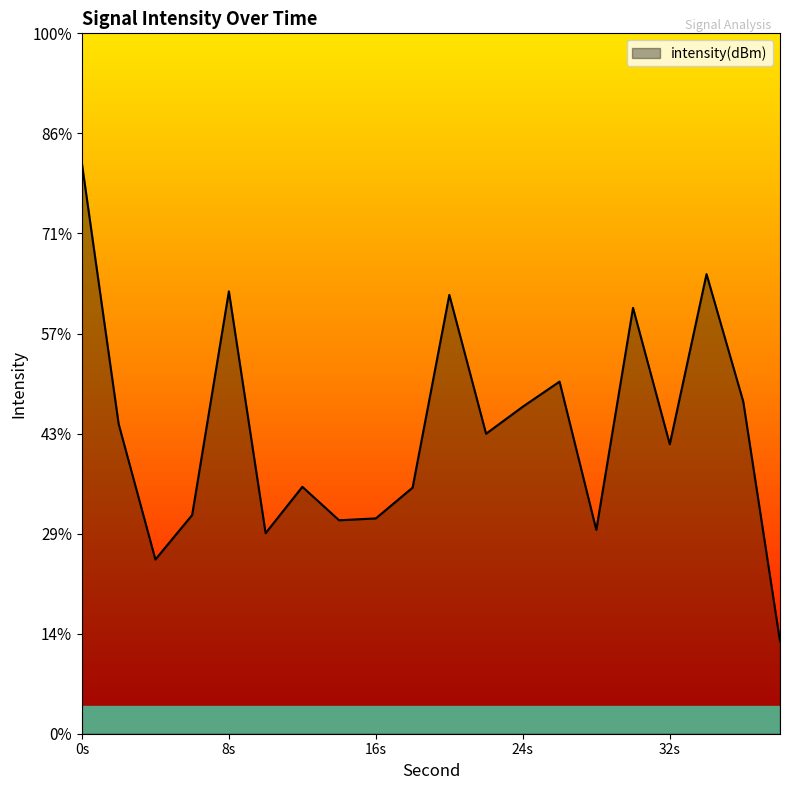

What is the change in value from 12 to 32?

+0.4